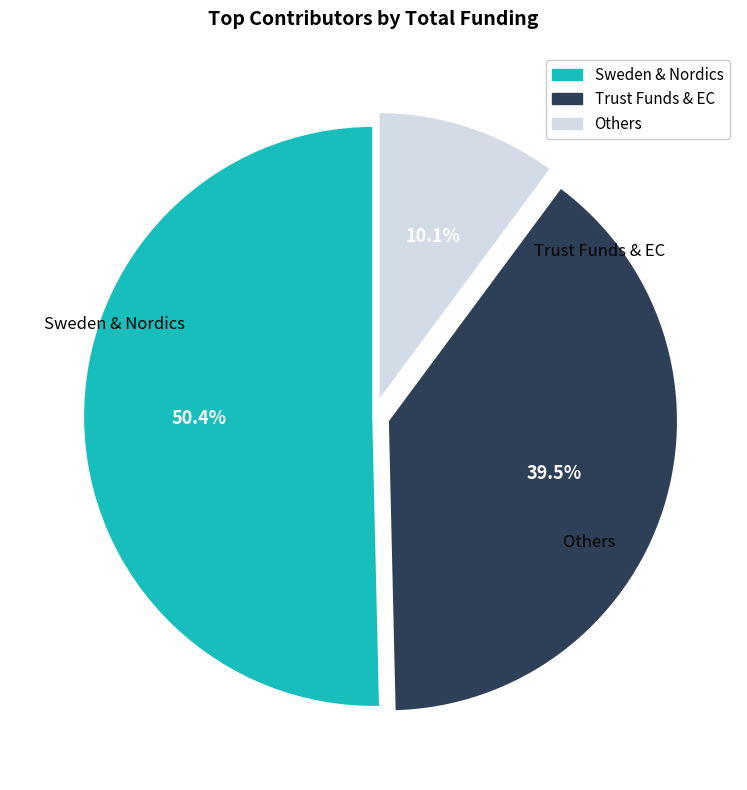

Is there a majority slice in this chart?

Yes